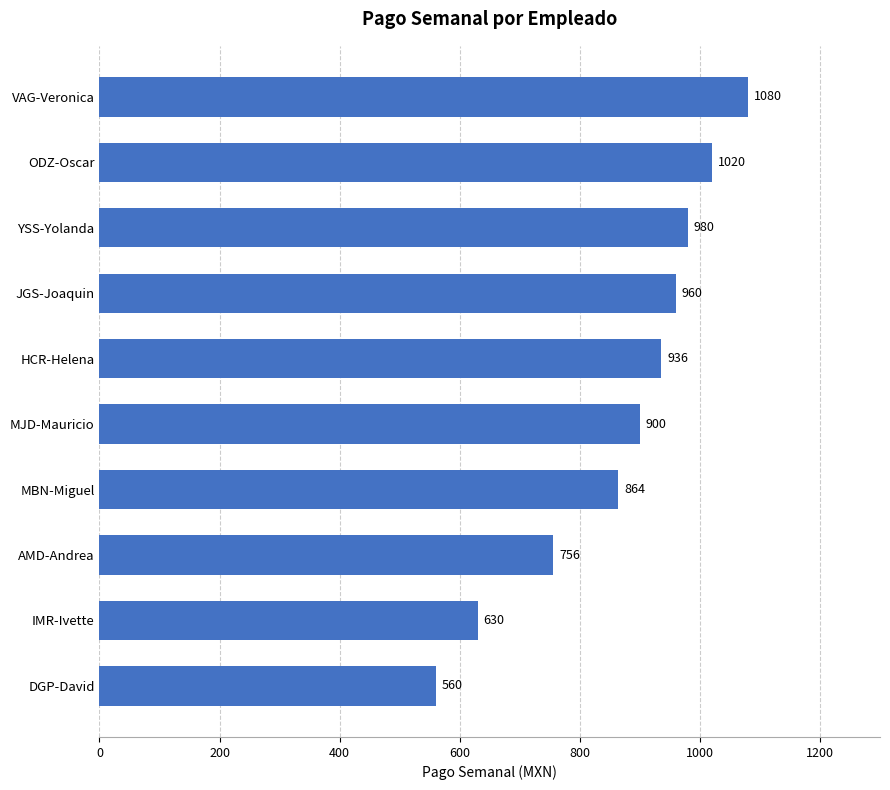

At which label is the value closest to 820?

MBN-Miguel